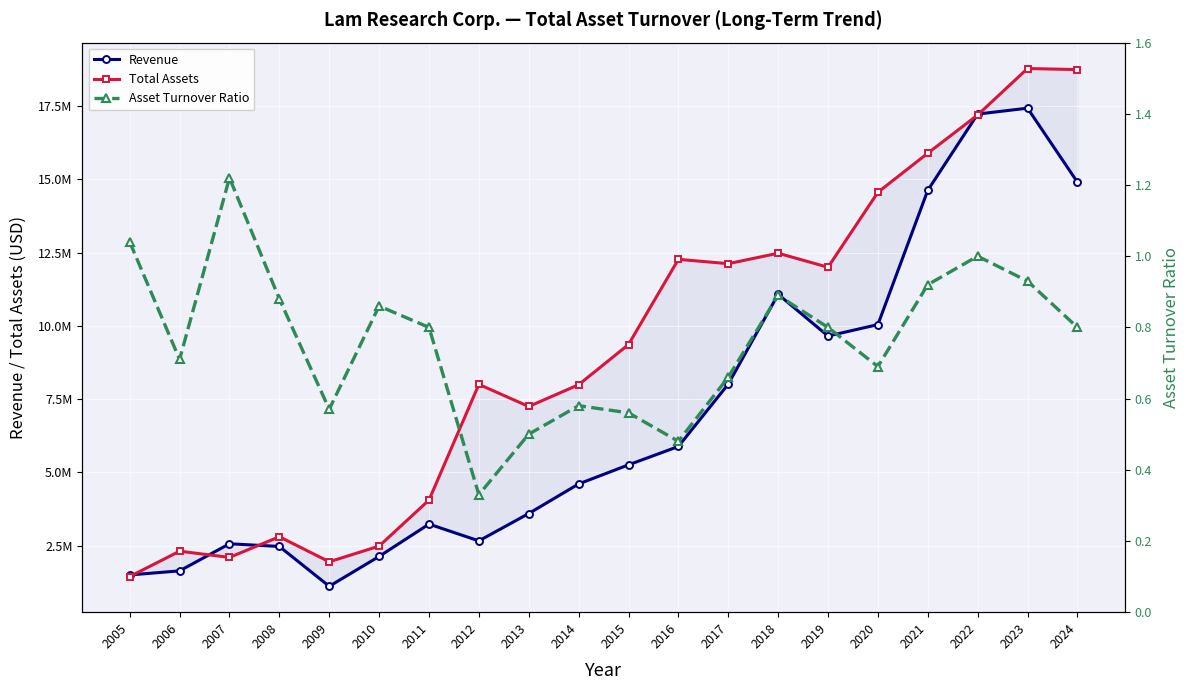

How many interior local peaks does the Total Assets series have?

6